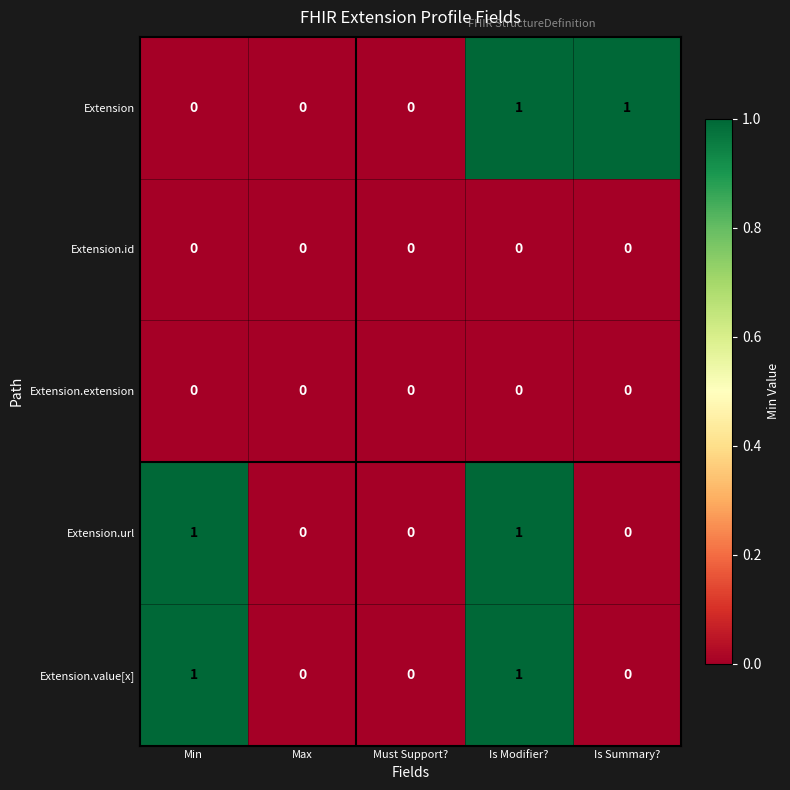

What is the spread (max minus min) of values at Min?

1